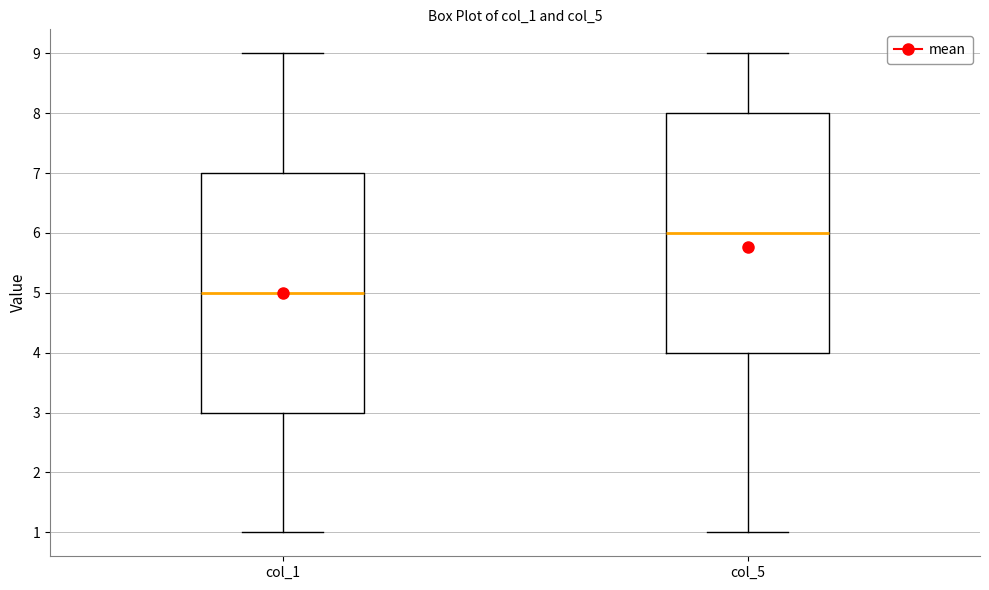

Reading left to right, transcribe this box plot: for each box, give where its median line is, the range the box spans, and where its two whiskers end, as read against the y-axis. The values are not printed on the chart, so give them approximately, as read against the axis.

col_1: median 5, box 3 to 7, whiskers 1 to 9
col_5: median 6, box 4 to 8, whiskers 1 to 9